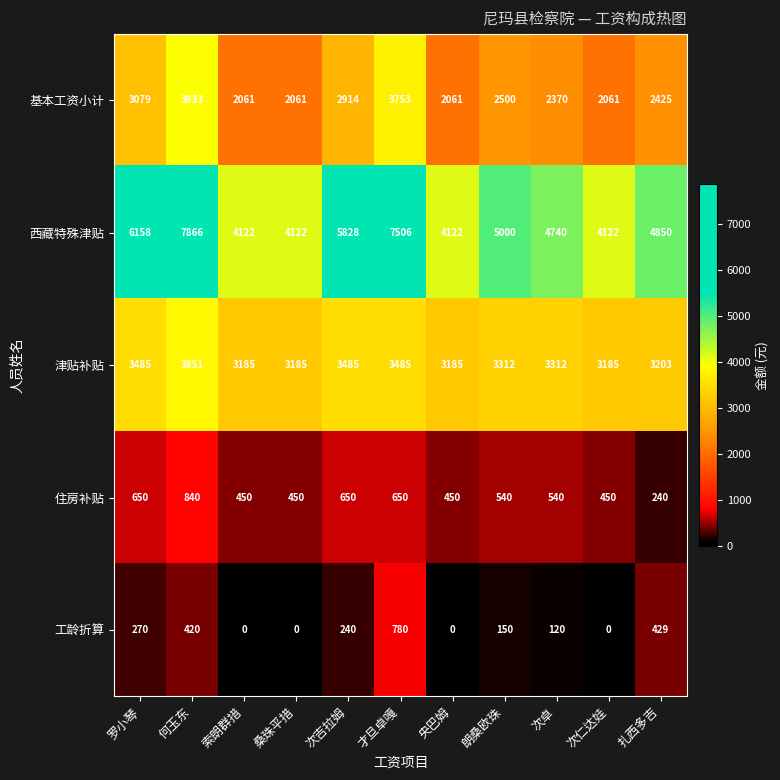

Which series has the largest total across all categories?

西藏特殊津贴